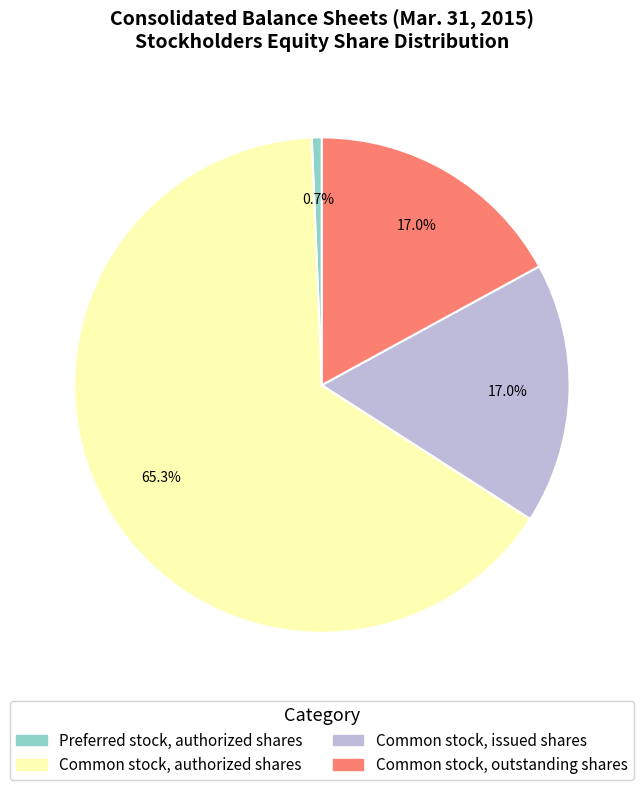

Is there any slice that represents more than half of the pie?

Yes